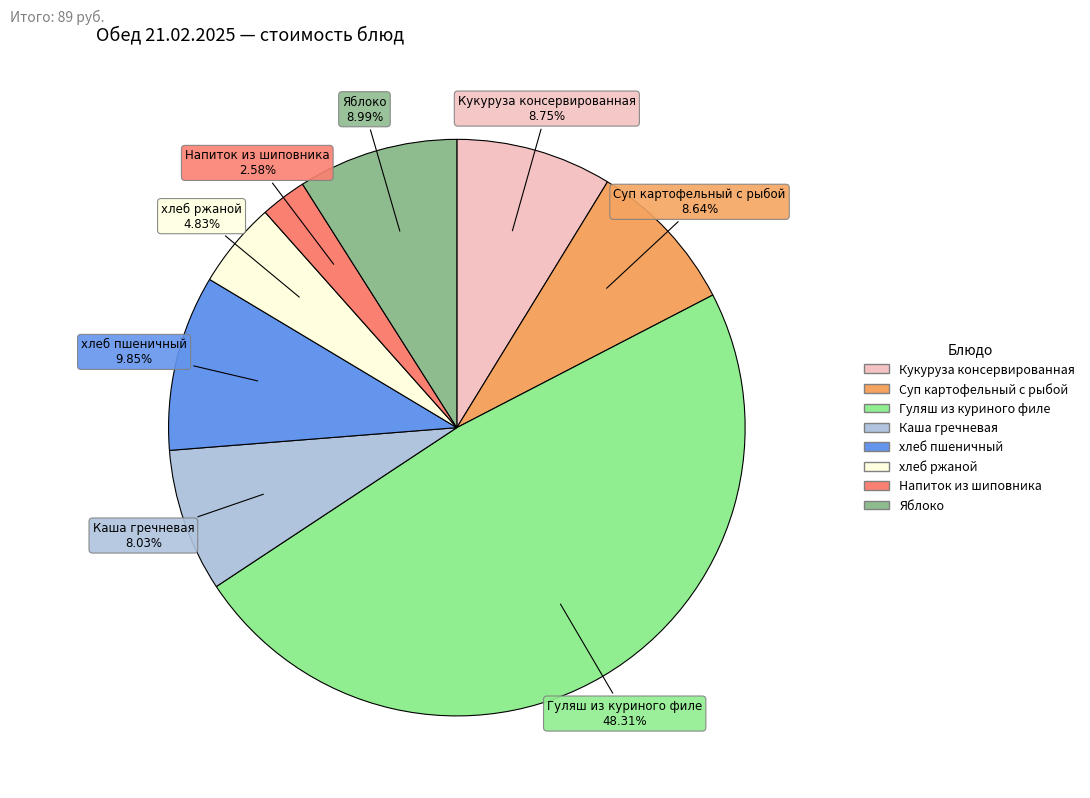

Approximately how many times larger is the value at Гуляш из куриного филе compared to Яблоко?

5.4